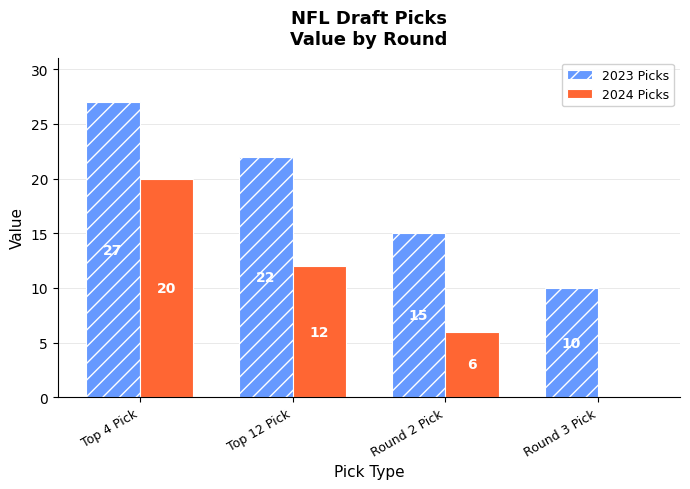

What is the average value of the 2024 Picks series?

10